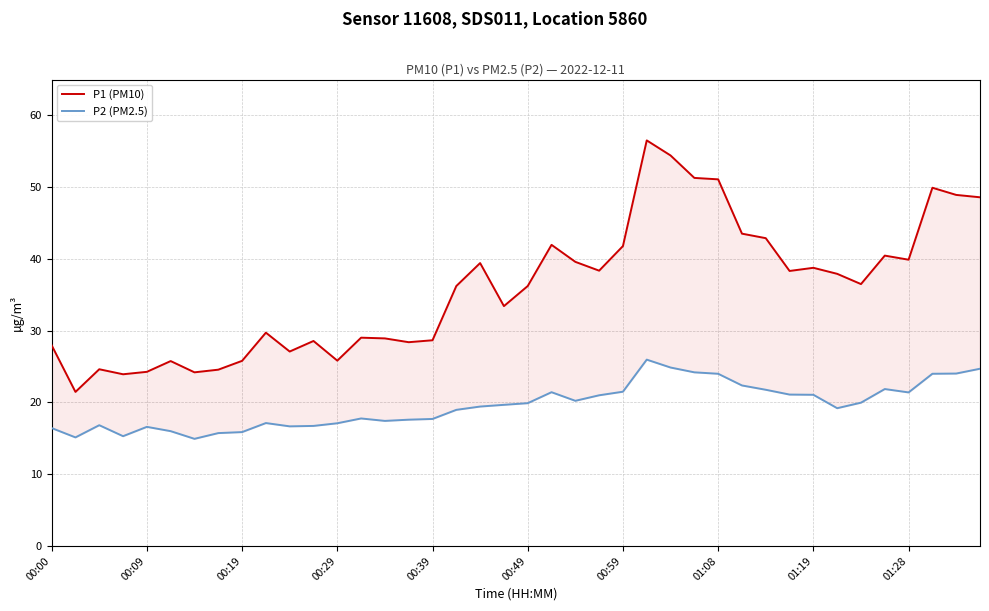

How many values in the P1 (PM10) series exceed 36?

22